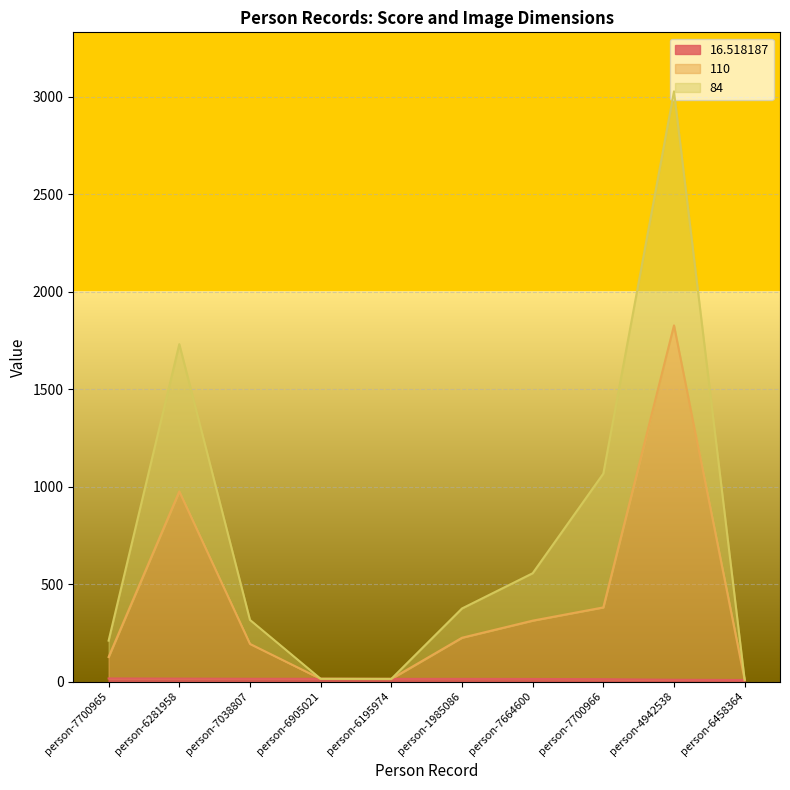

Which series has the largest range (max minus min)?

84